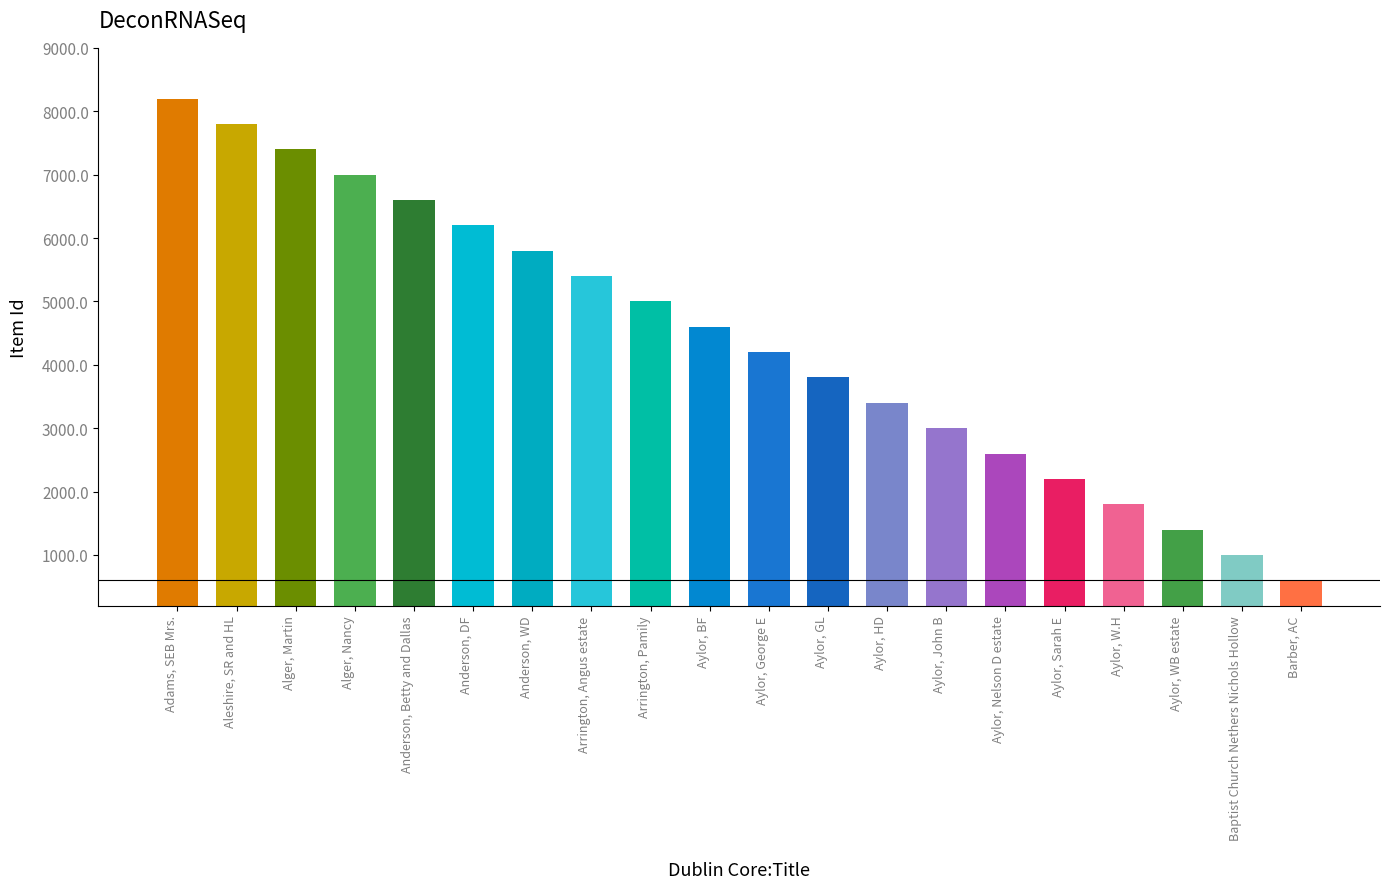

Reading left to right, extract all data points from this chart.

Adams, SEB Mrs.=8238	Aleshire, SR and HL=8237	Alger, Martin=8236	Alger, Nancy=8235	Anderson, Betty and Dallas=8234	Anderson, DF=8233	Anderson, WD=8232	Arrington, Angus estate=8231	Arrington, Pamily=8230	Aylor, BF=8229	Aylor, George E=8228	Aylor, GL=8227	Aylor, HD=8226	Aylor, John B=8225	Aylor, Nelson D estate=8224	Aylor, Sarah E=8223	Aylor, W.H=8222	Aylor, WB estate=8221	Baptist Church Nethers Nichols Hollow=8220	Barber, AC=8219